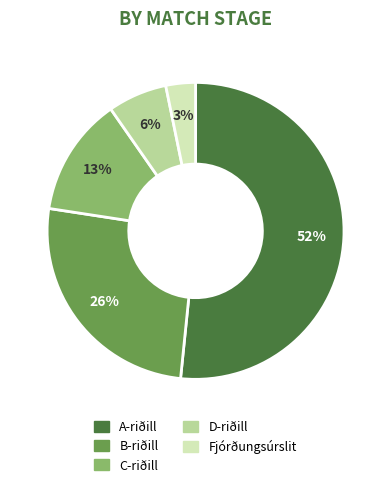

Do D-riðill and C-riðill together represent more than half of the pie?

No